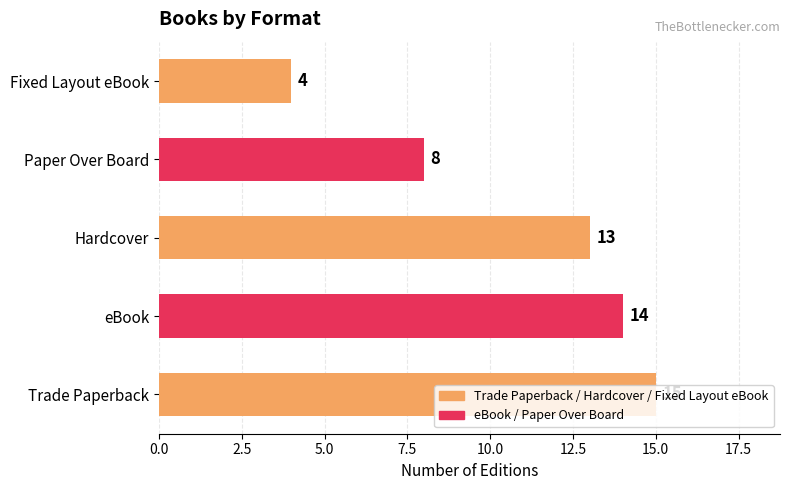

Which has a higher value, eBook or Paper Over Board?

eBook